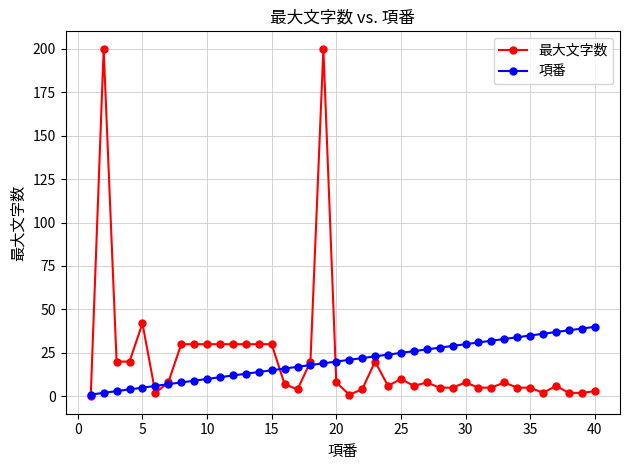

Which series has the widest spread of values?

最大文字数